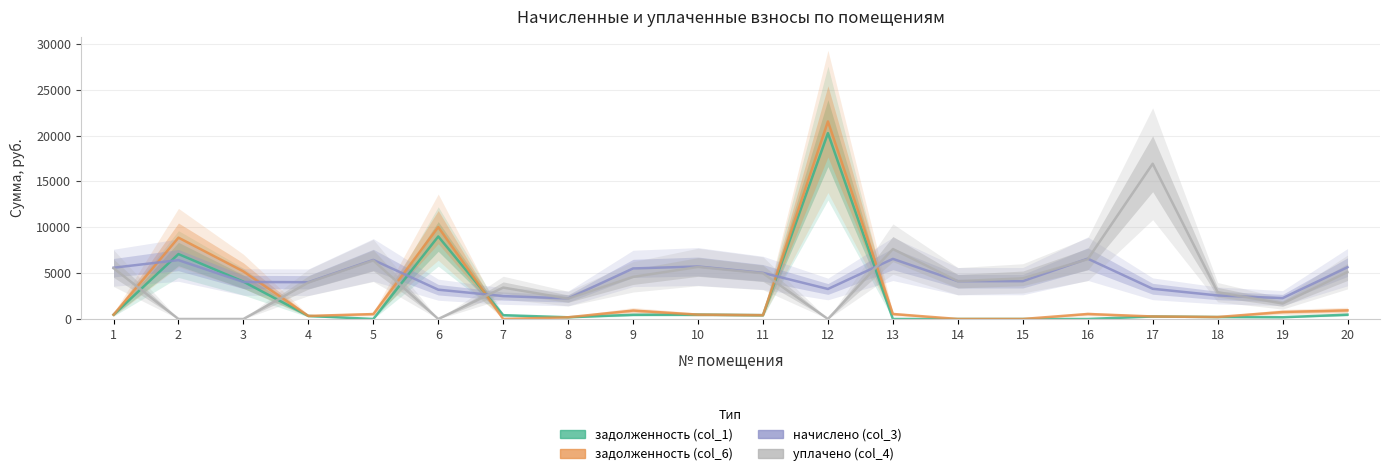

Which series has the largest range (max minus min)?

задолженность (col_6)